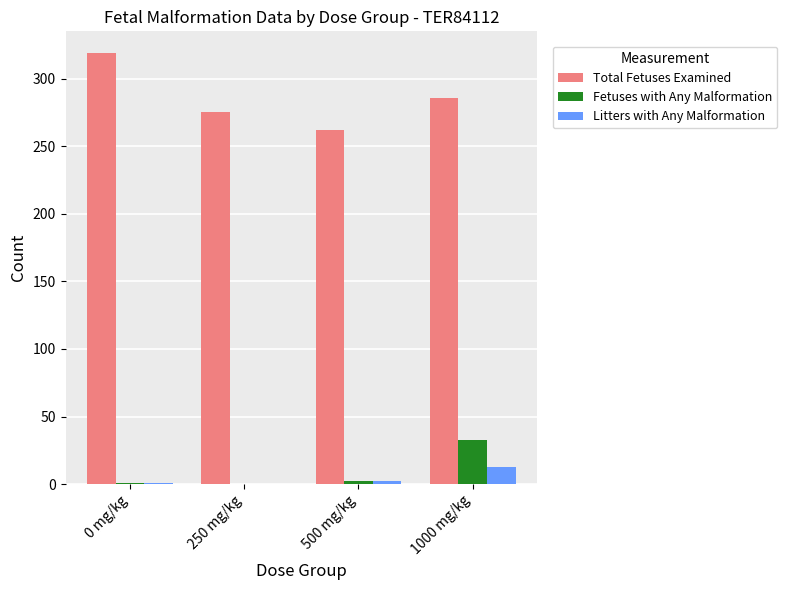

Is the value of Litters with Any Malformation at 1000 mg/kg greater than the value of Fetuses with Any Malformation at 250 mg/kg?

Yes